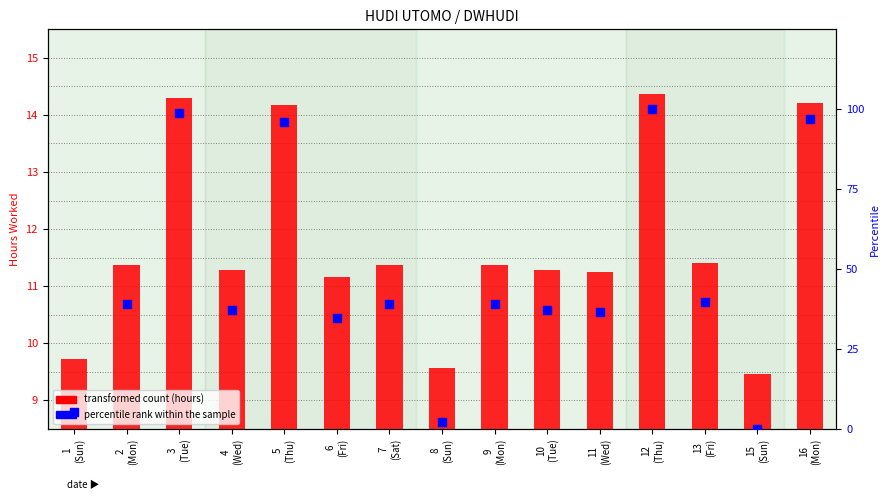

Which series has the widest spread of Y values?

Percentile rank within the sample